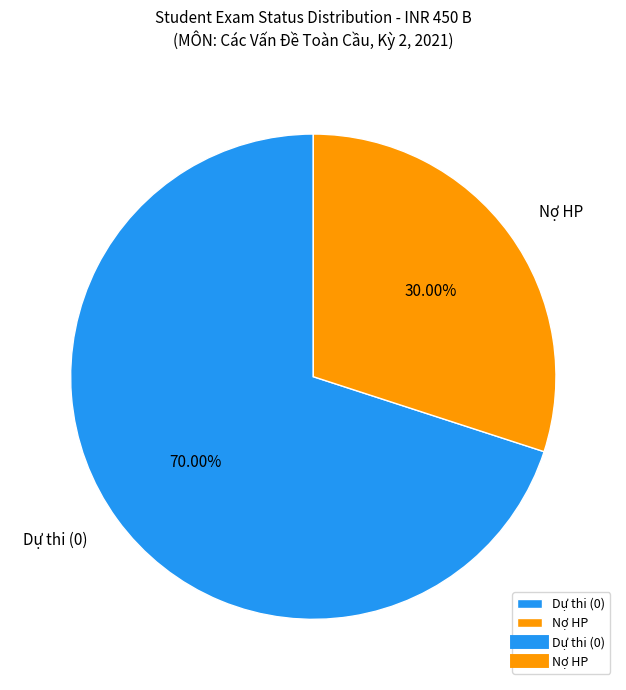

Is there any slice that represents more than half of the pie?

Yes